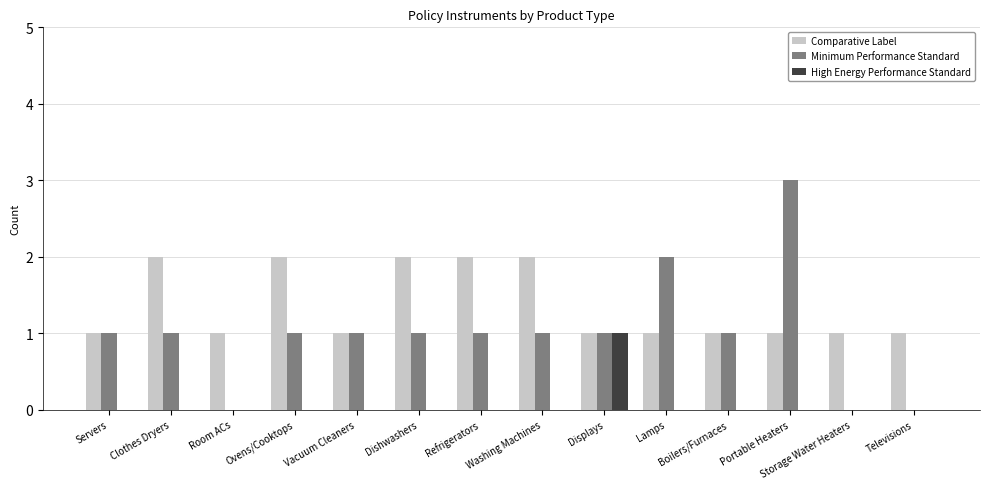

Which label corresponds to the largest value in the chart?

Portable Heaters